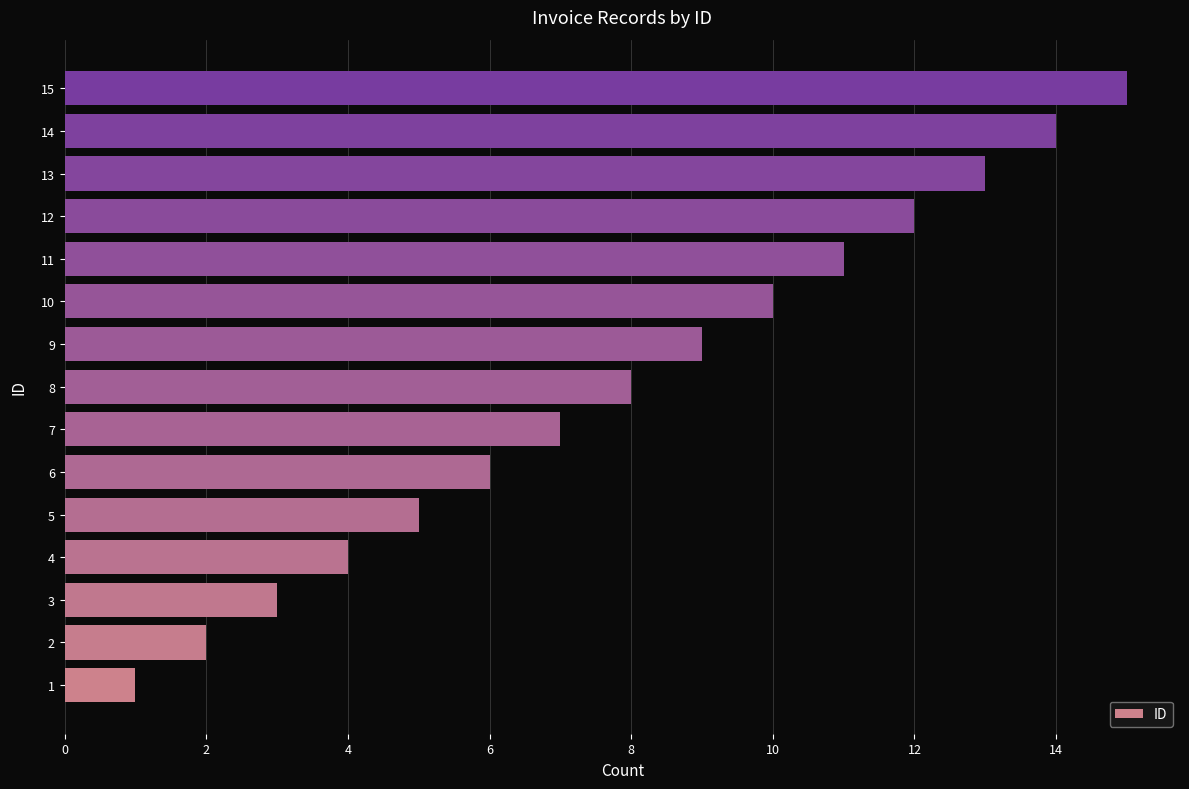

Which has a higher value, 10 or 8?

10